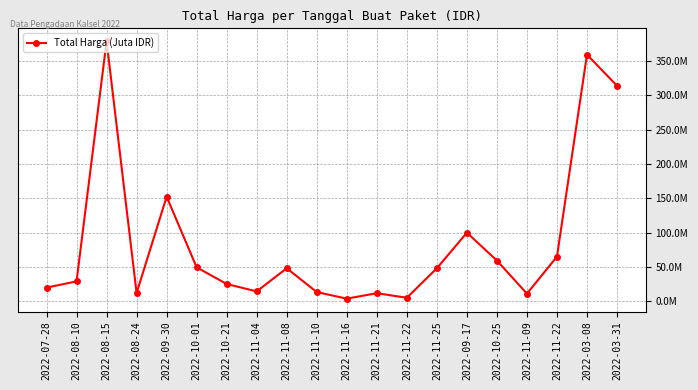

Rank the categories by value from highest to lowest.

2022-08-15, 2022-03-08, 2022-03-31, 2022-09-30, 2022-09-17, 2022-11-22, 2022-10-25, 2022-10-01, 2022-11-08, 2022-11-25, 2022-08-10, 2022-10-21, 2022-07-28, 2022-11-04, 2022-11-10, 2022-08-24, 2022-11-21, 2022-11-09, 2022-11-22, 2022-11-16